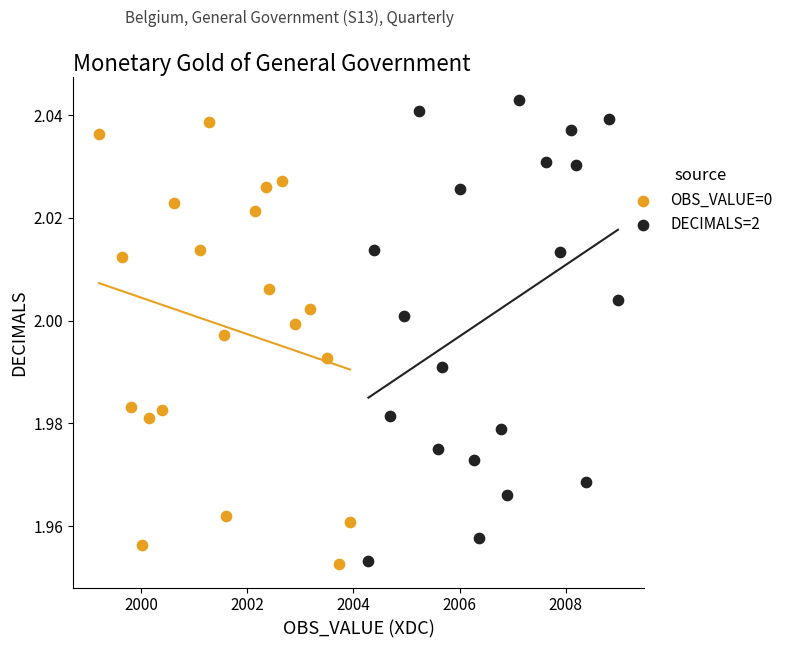

Which series contains the highest Y value?

DECIMALS=2